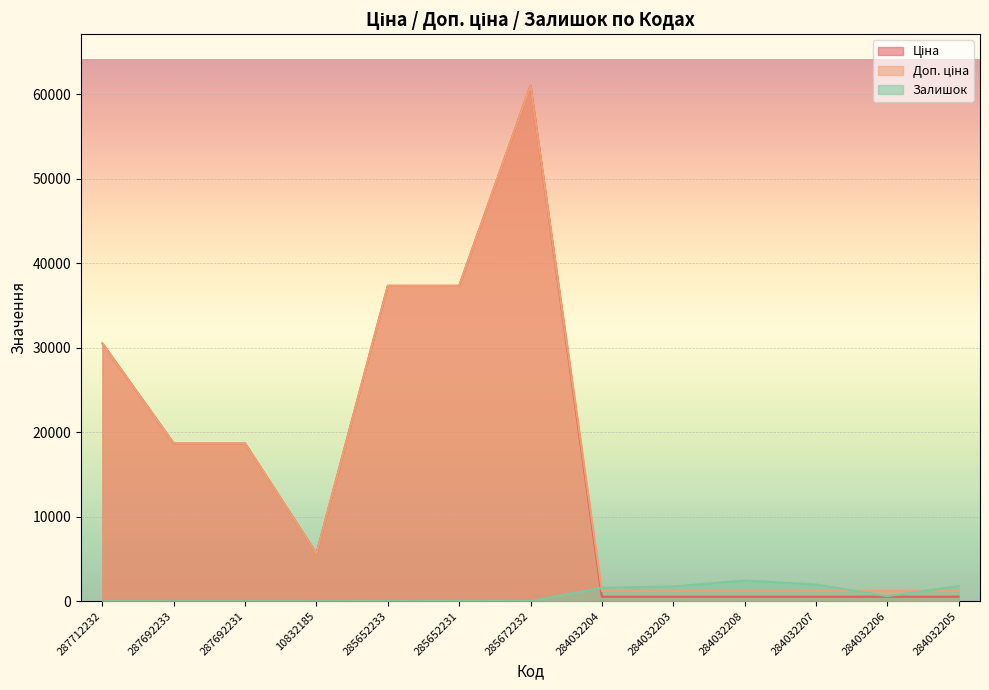

What is the average value of the Доп. ціна series?

16658.8